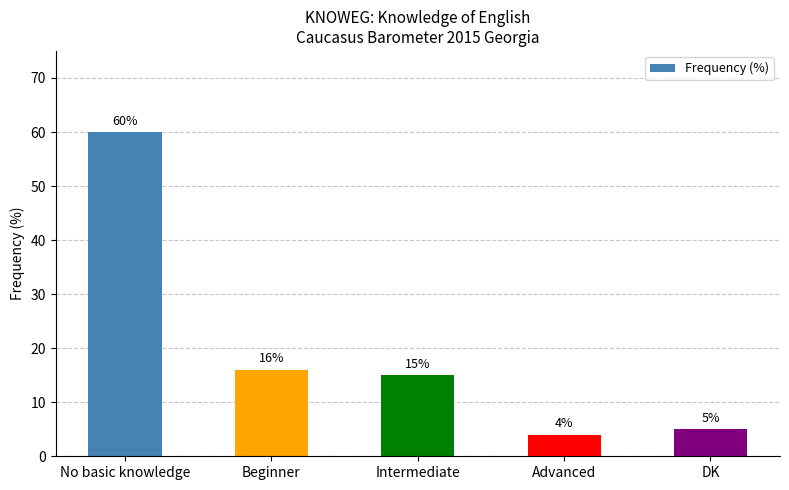

Which category has the highest value across all series?

No basic knowledge